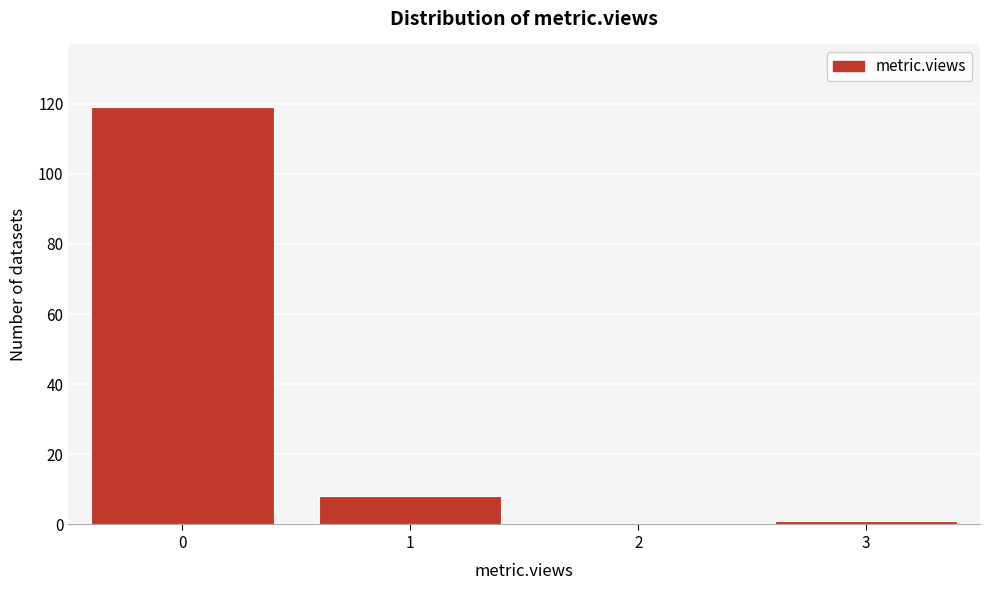

Reading right to left, transcribe all the data shown in this chart.

3=1	2=0	1=8	0=119